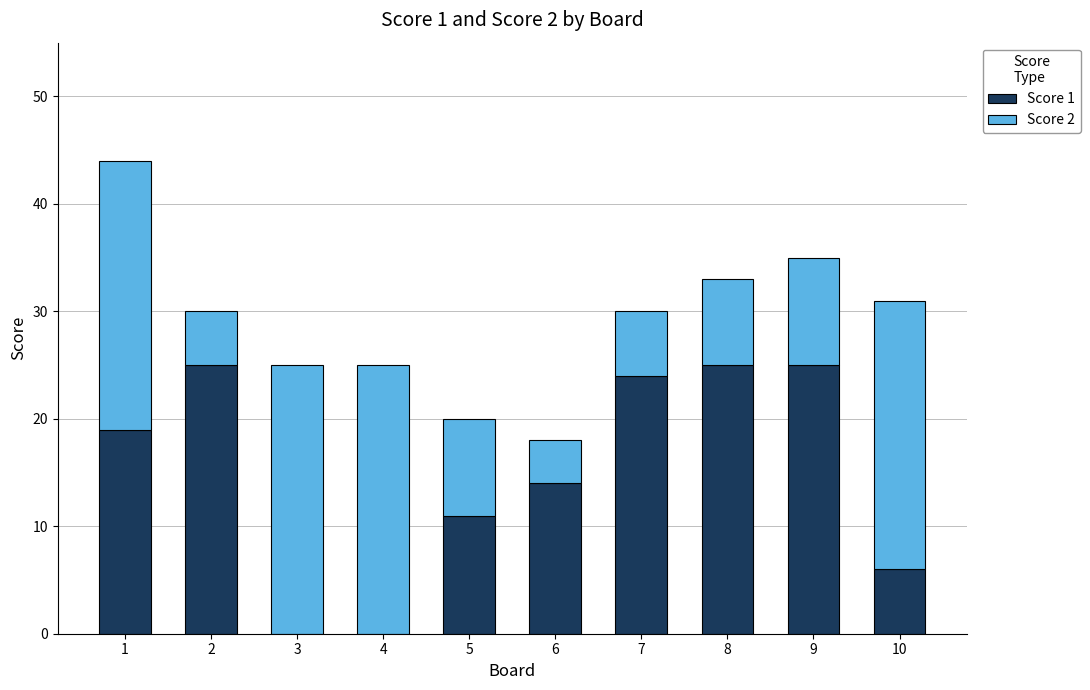

The value of Score 1 at 2 is 37. True or false?

False